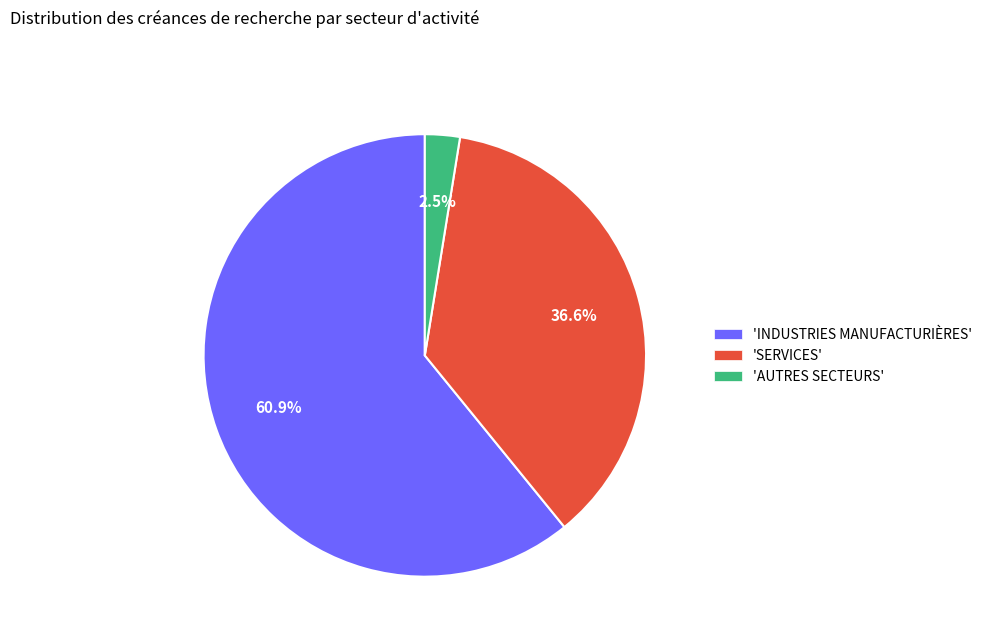

How many slices are in this pie chart?

3